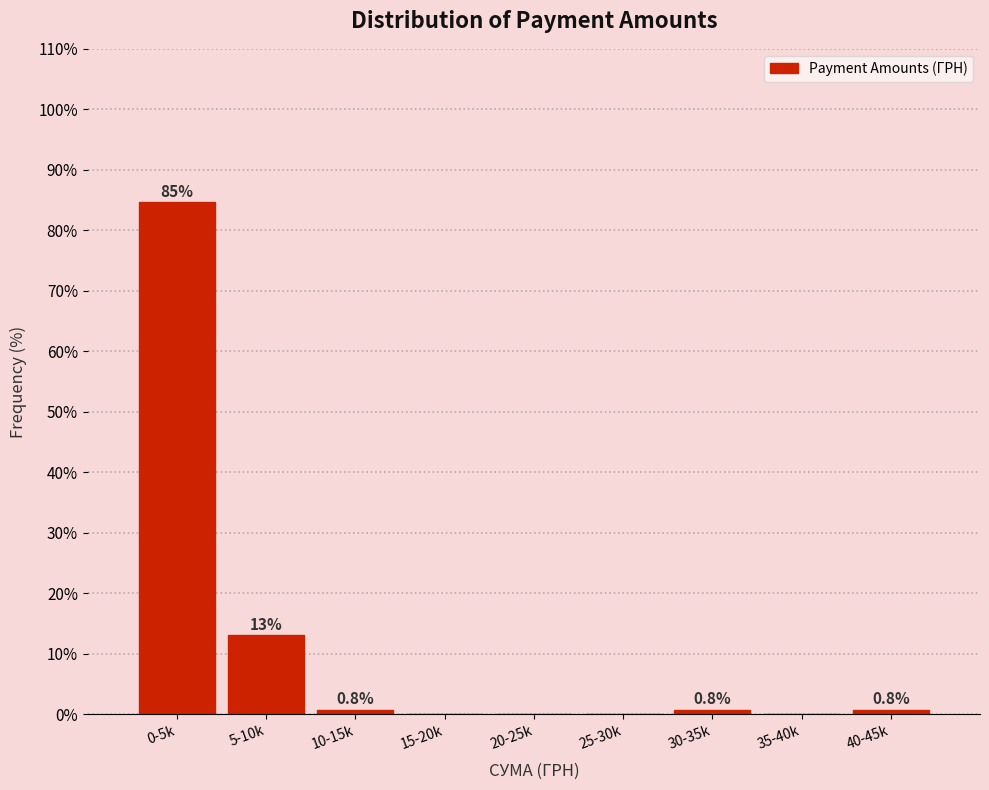

Reading left to right, extract all data points from this chart.

0-5k=84.6	5-10k=13.1	10-15k=0.8	15-20k=0.0	20-25k=0.0	25-30k=0.0	30-35k=0.8	35-40k=0.0	40-45k=0.8